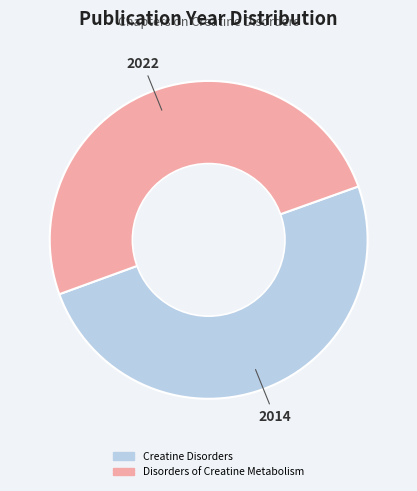

Approximately how many times larger is the value at Disorders of Creatine Metabolism compared to Creatine Disorders?

1.0